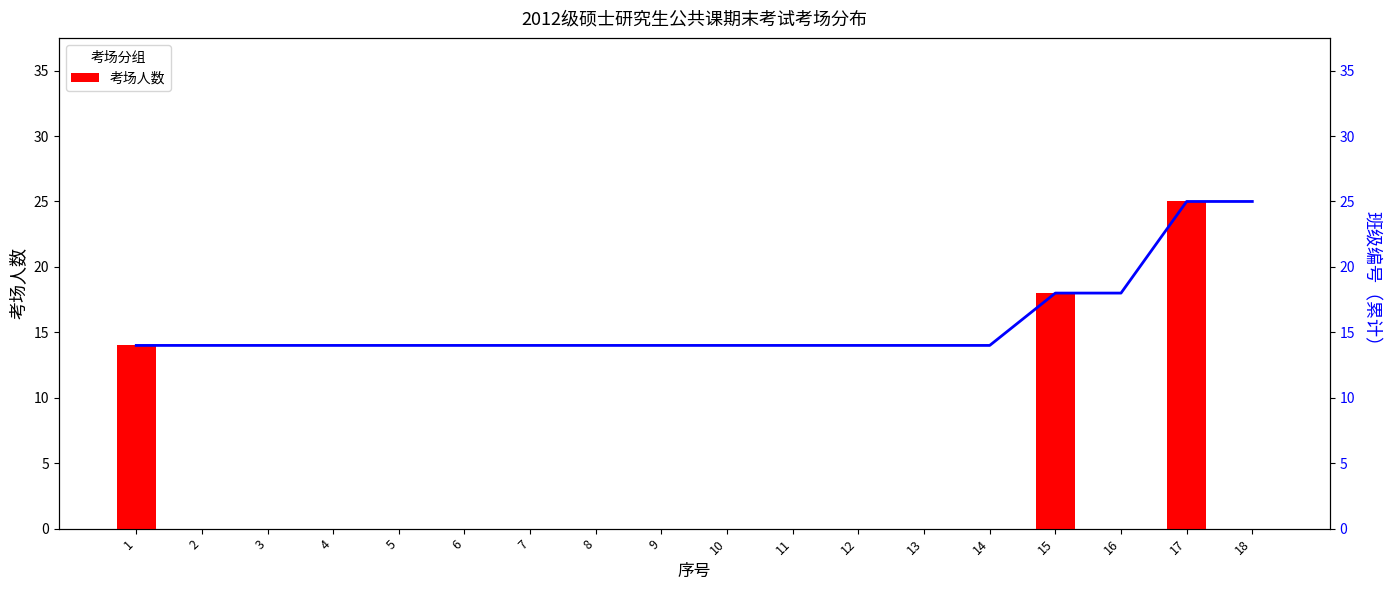

How many bars are there in each group?

2